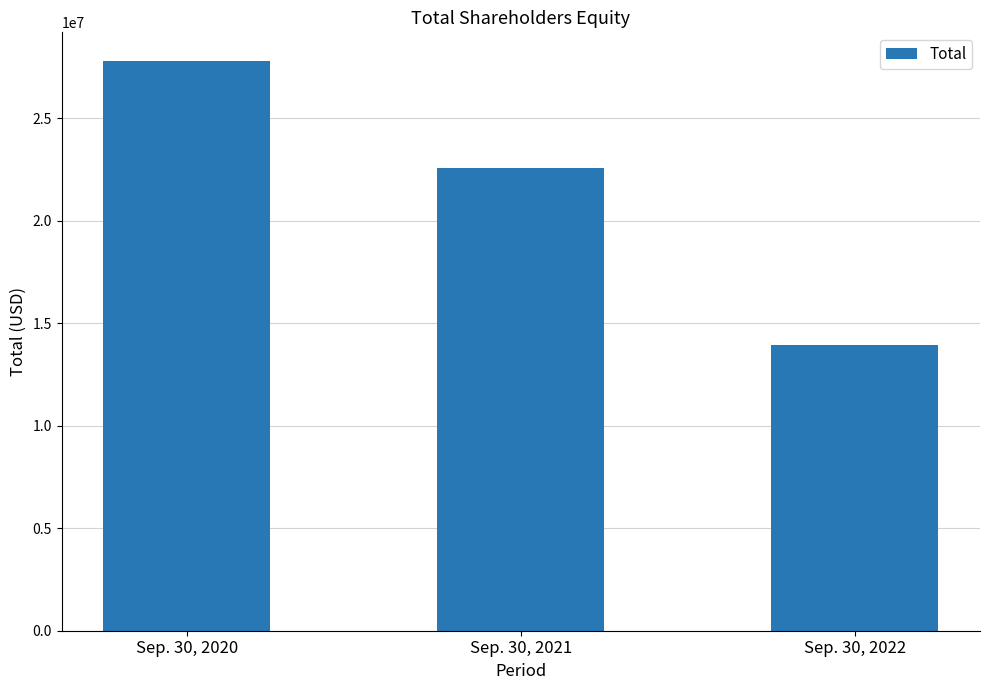

What is the difference between the values at Sep. 30, 2021 and Sep. 30, 2020?

5216095